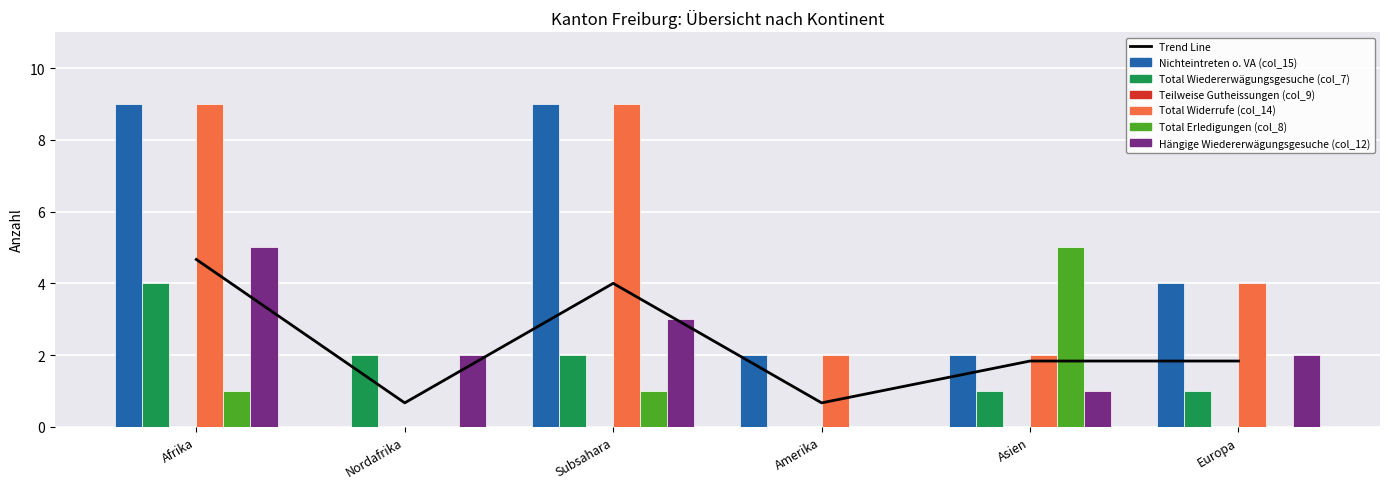

At which label does Total Widerrufe (col_14) first exceed 4?

Afrika